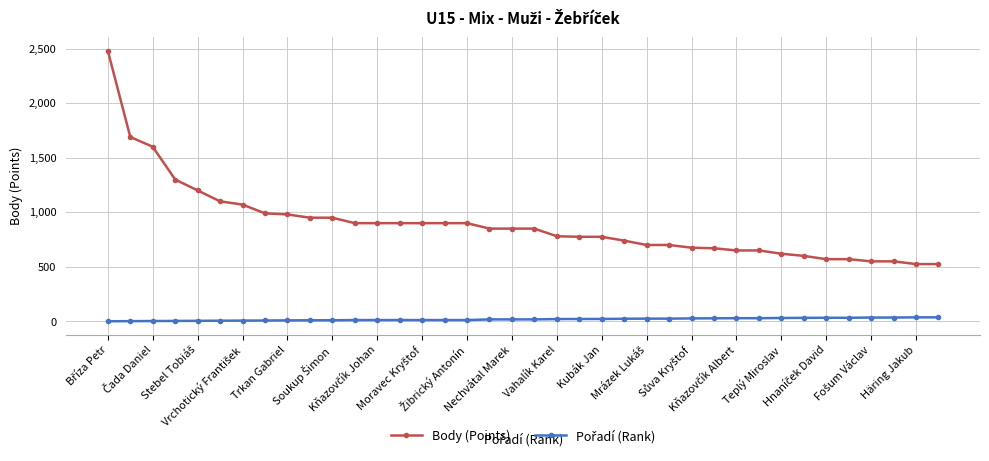

What is the minimum value shown in the chart?

1